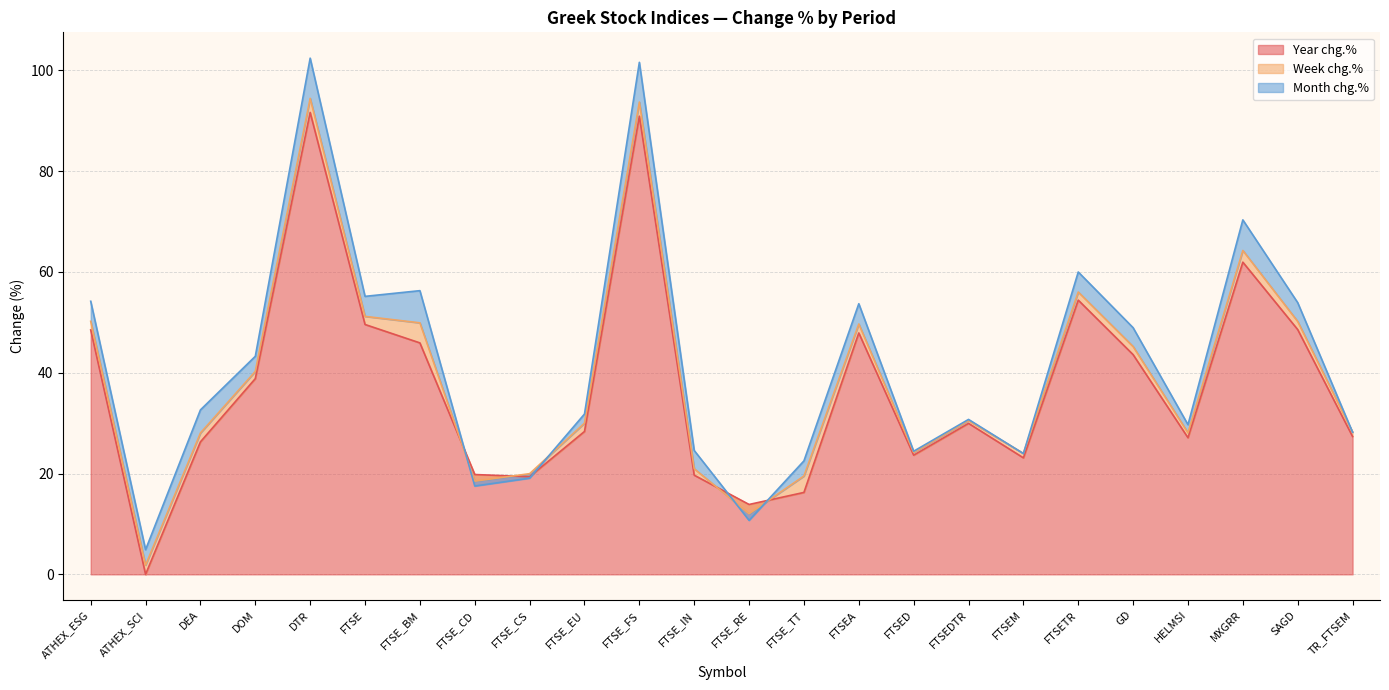

What is the label of the 3rd point from the left?

DEA